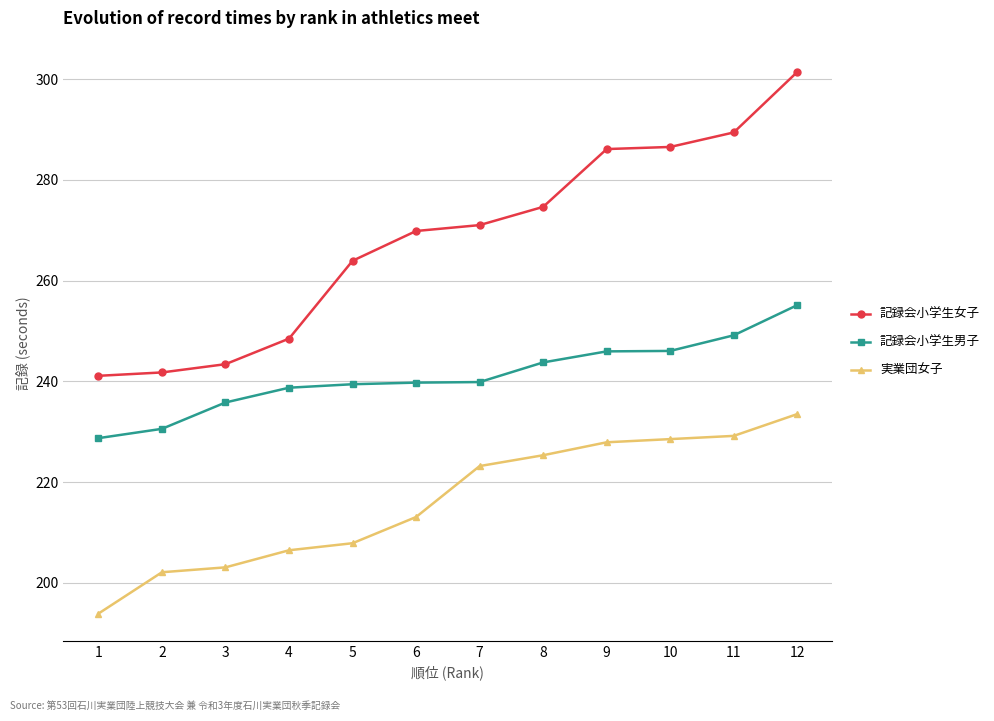

At which category is the sum across all series the highest?

12